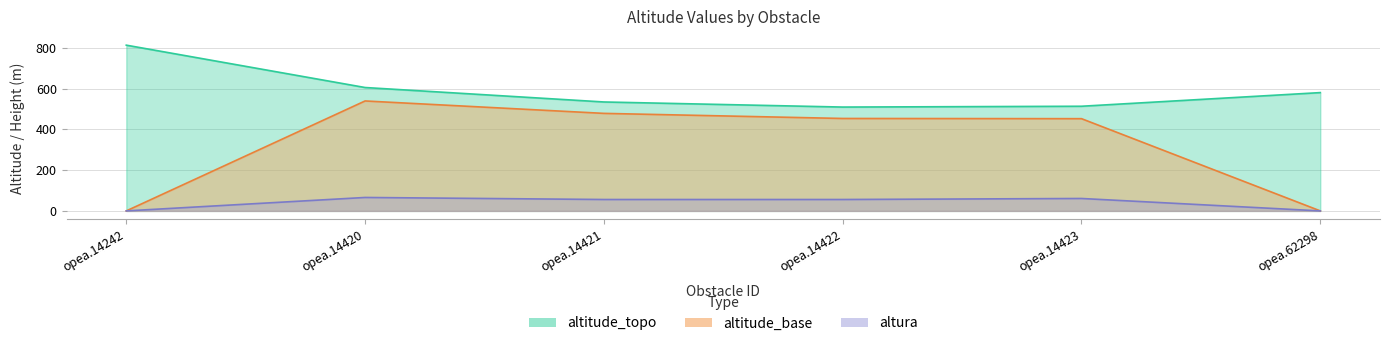

Where is the first local maximum for altura?

opea.14420